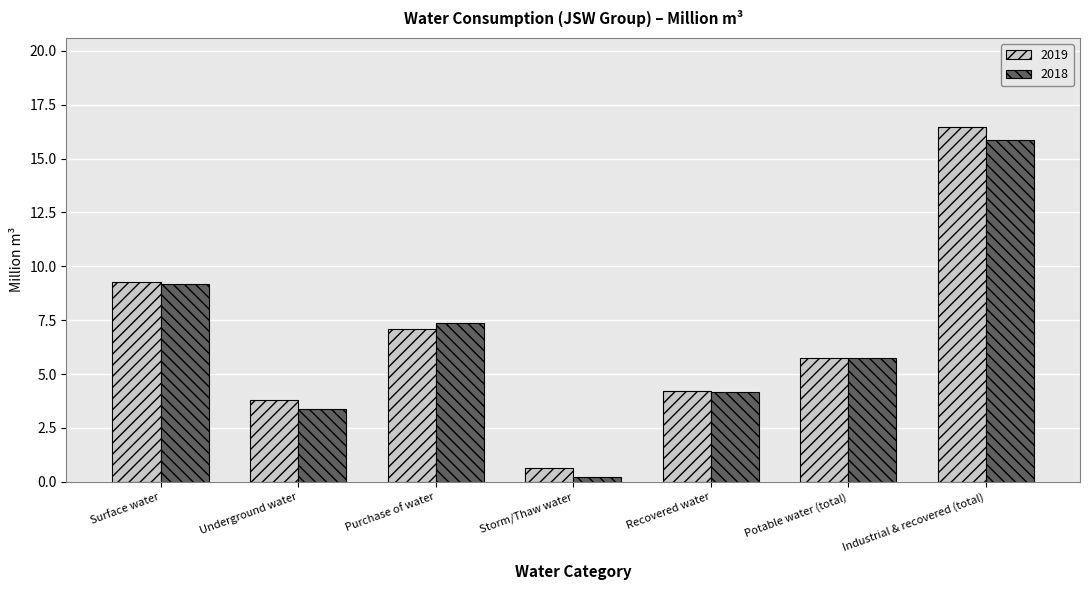

At which label is 2018 closest to 8?

Purchase of water